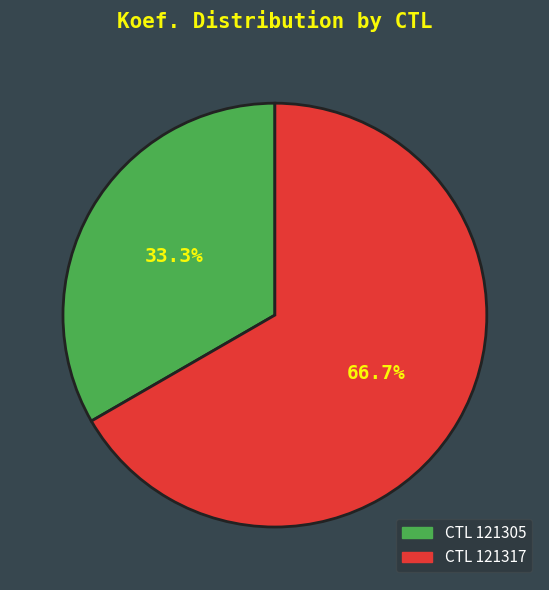

Is there a majority slice in this chart?

Yes